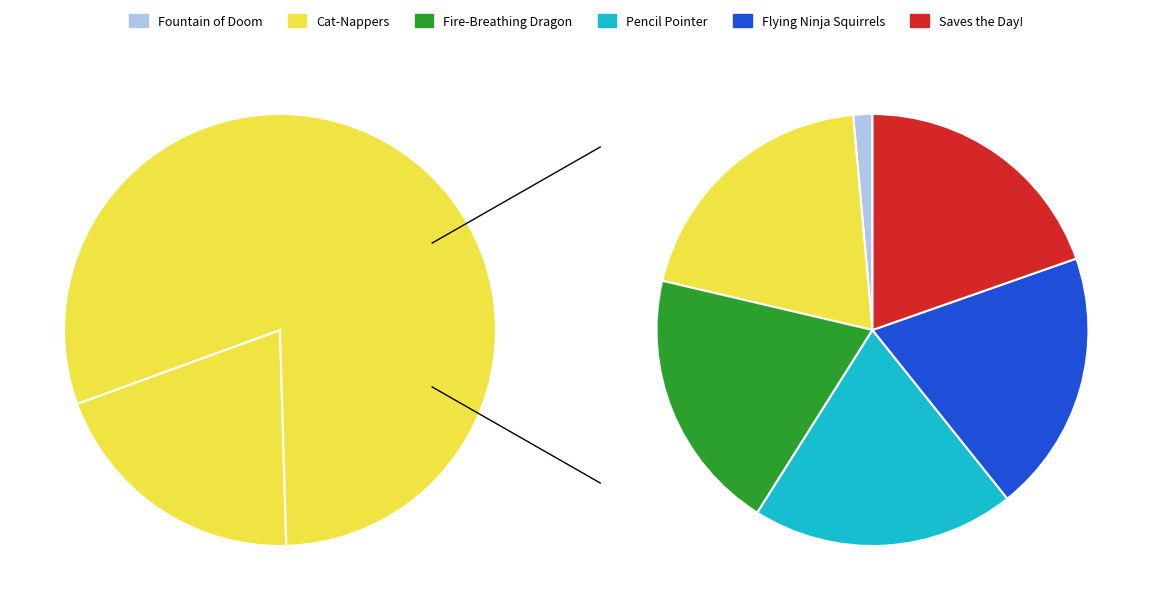

Approximately how many times larger is the value at Super Turbo and the Fountain of Doom compared to Super Turbo Meets the Cat-Nappers?

0.1